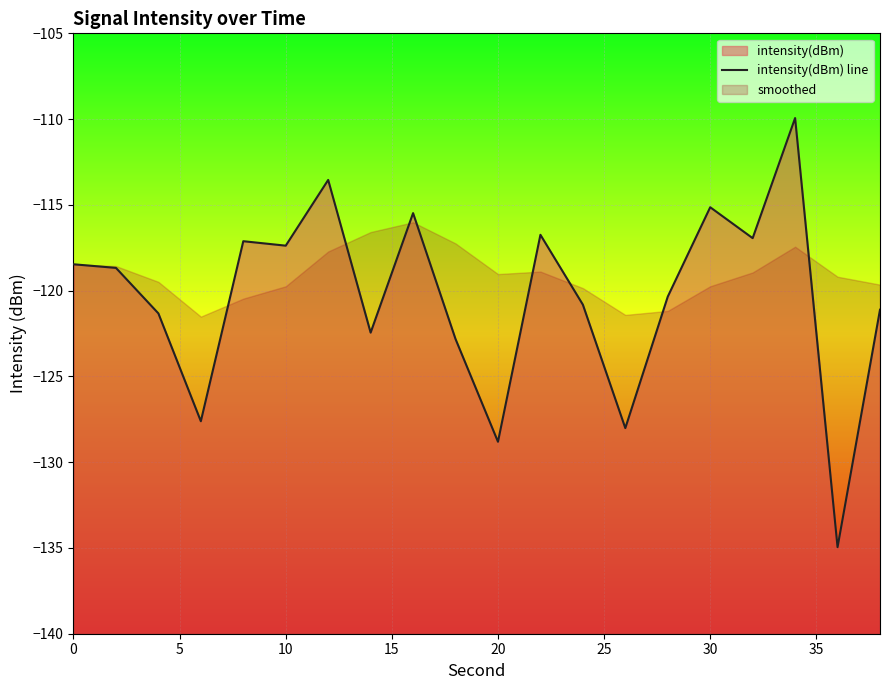

Is it true that the value at 35 is -164.6?

False